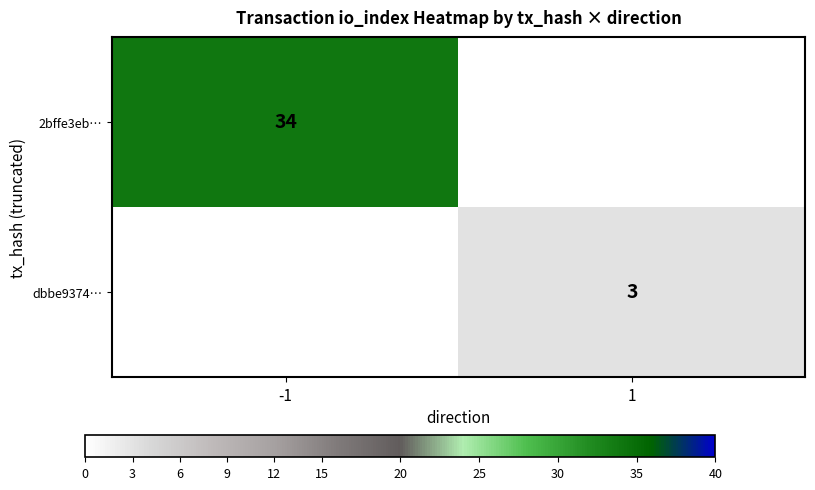

True or false: 2bffe3eb… has a value of 9 at -1.

False